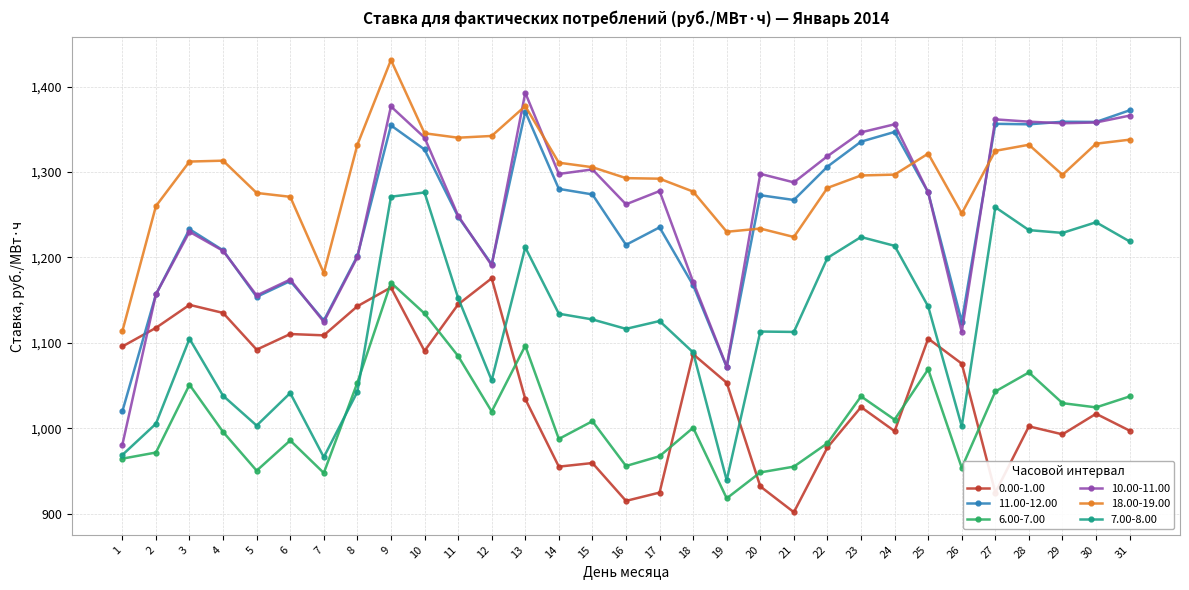

What value does the 10.00-11.00 series have at 6?

1174.1